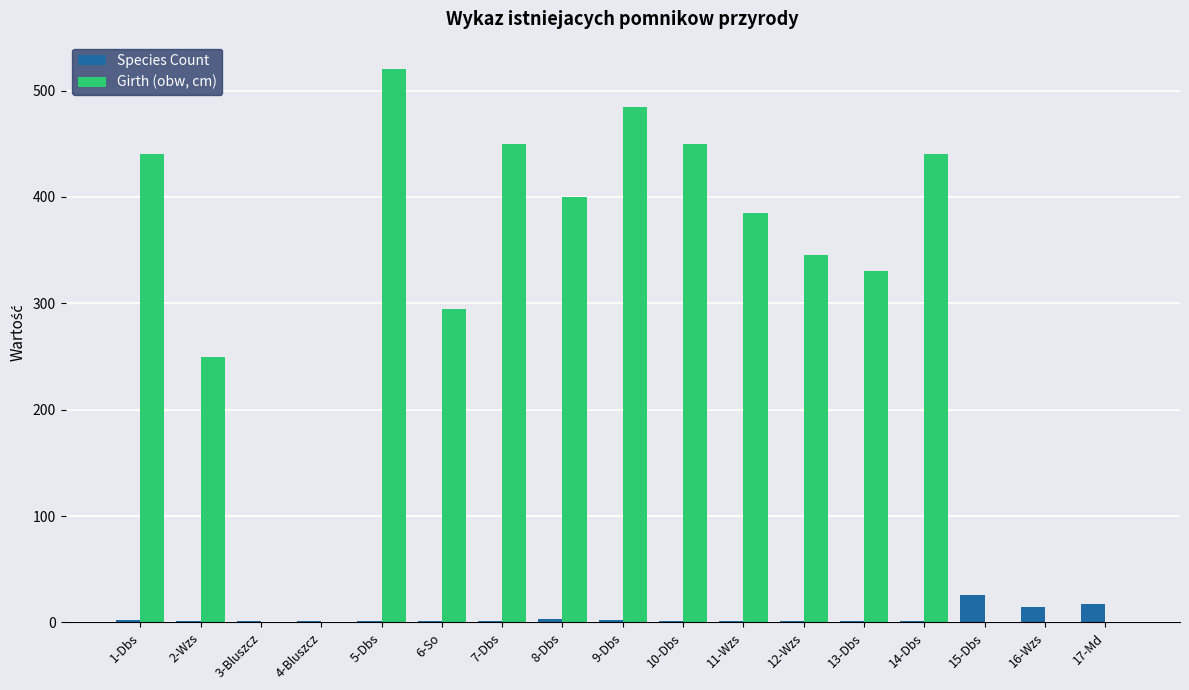

What is the sum of the Species Count values at 8-Dbs and 9-Dbs?

5